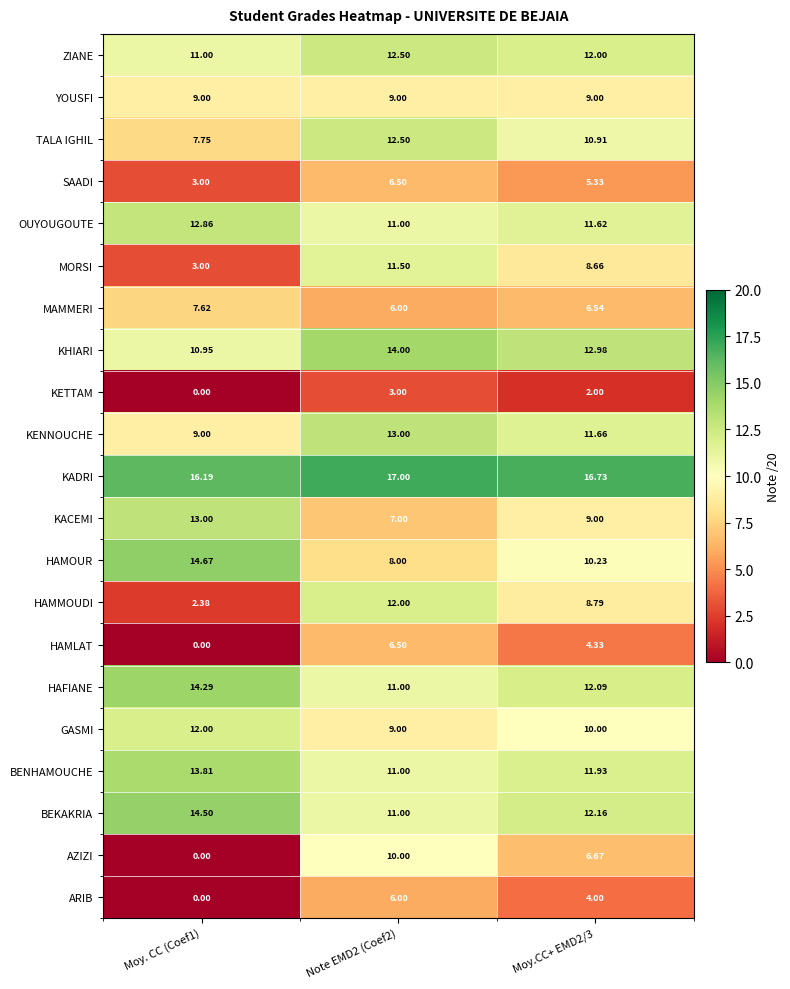

Which series changed the most between Note EMD2 (Coef2) and Moy.CC+ EMD2/3?

AZIZI